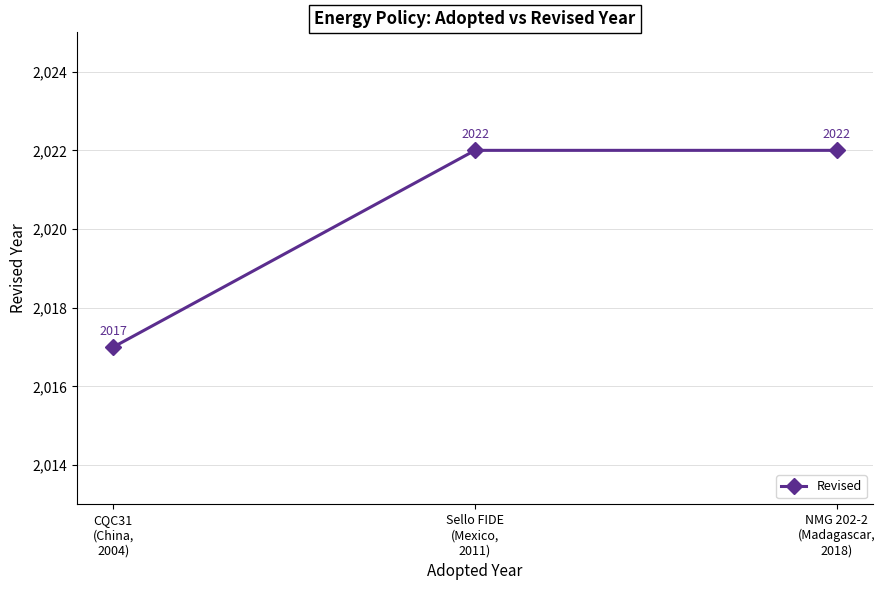

What is the sum of all values?

6061